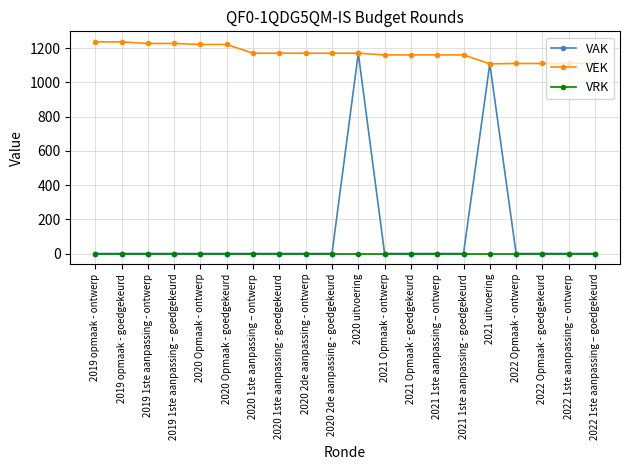

What is the sum of the VEK values at 2019 opmaak - ontwerp and 2019 1ste aanpassing - ontwerp?

2465